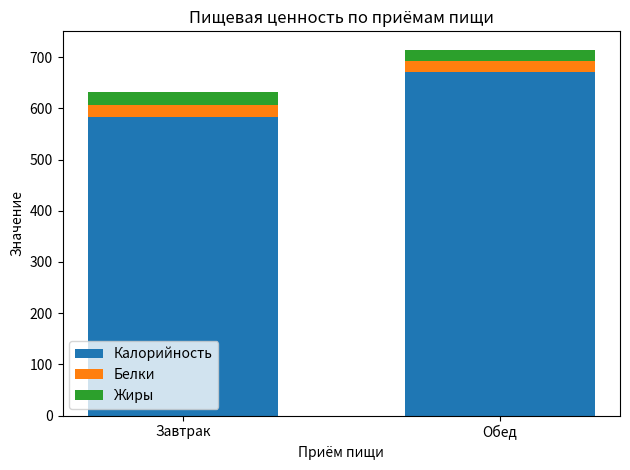

At which category is the sum across all series the highest?

Обед